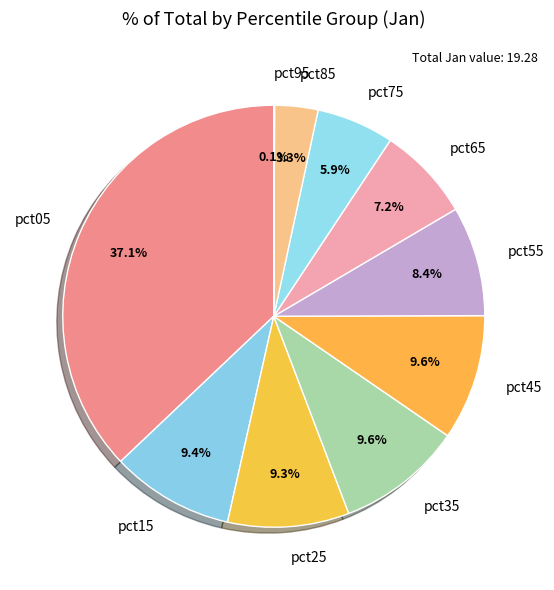

What portion of the pie excludes pct25?

90.7%